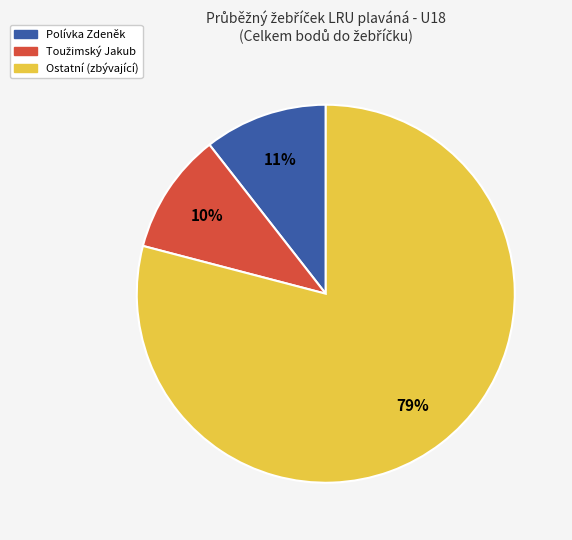

To the nearest percent, what is the difference between the largest and smallest slice percentages?

69%